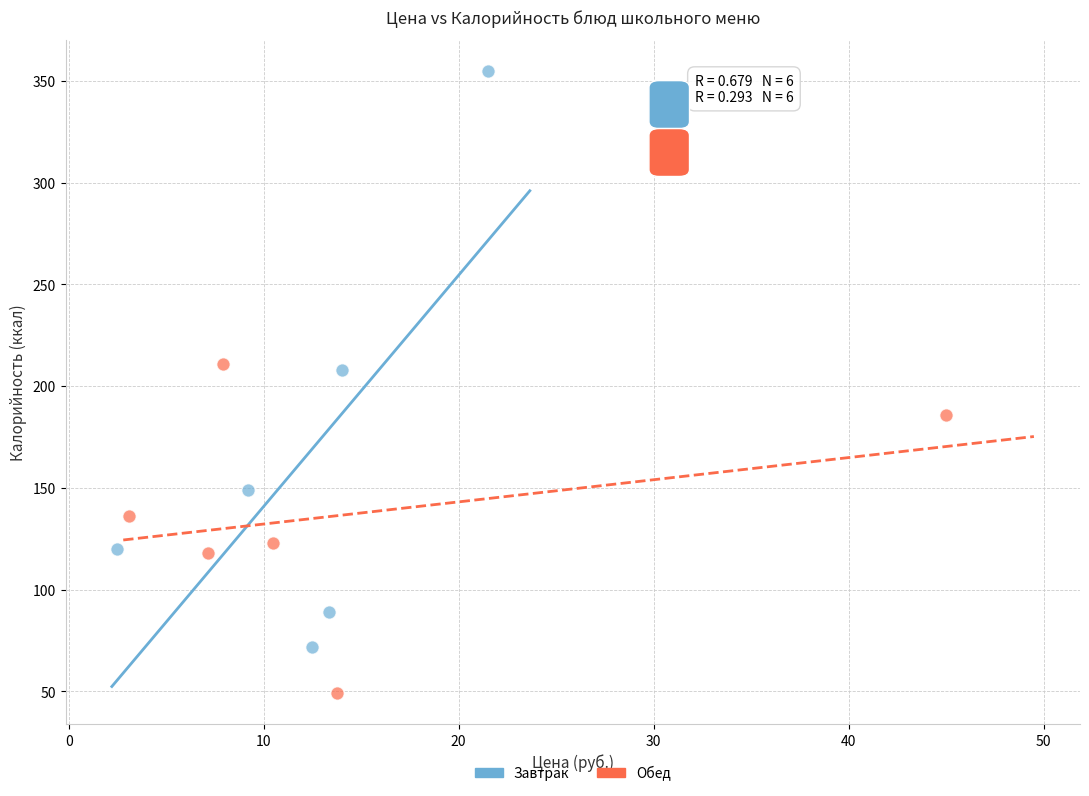

Which series has the widest spread of Y values?

Завтрак